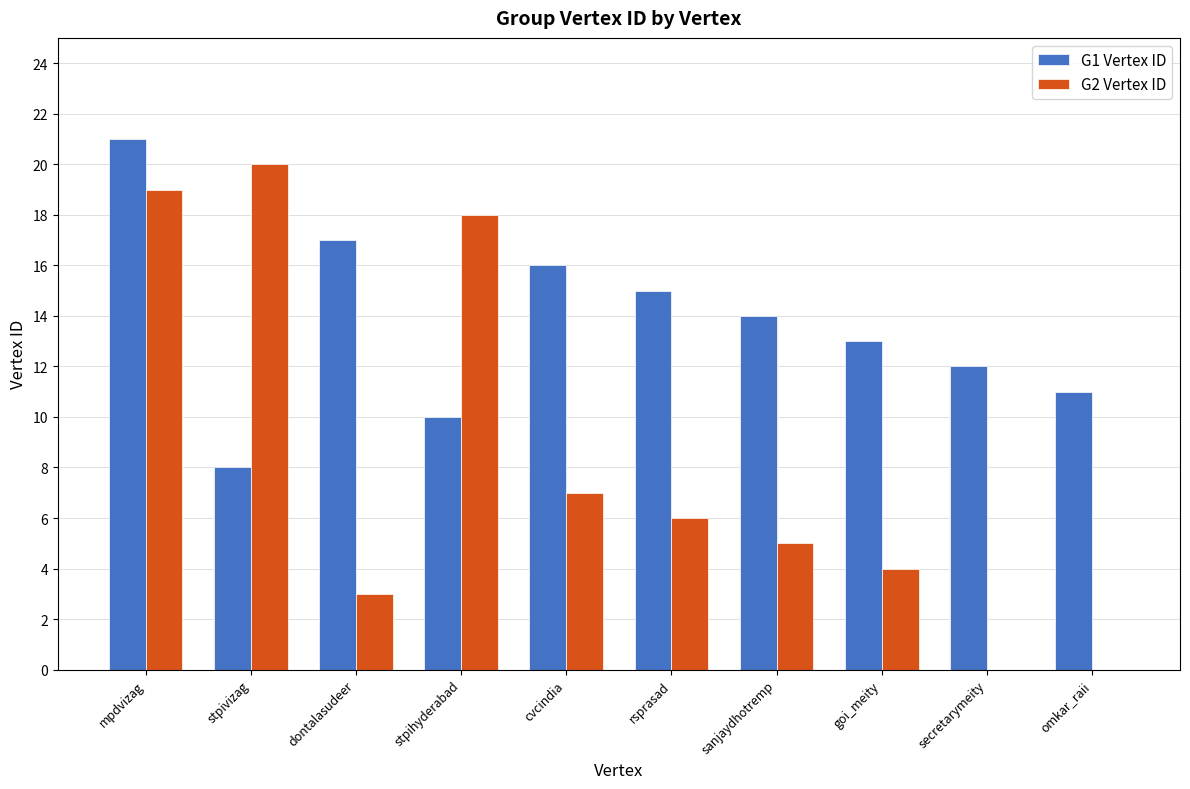

Which category has the highest value in the G1 Vertex ID series?

mpdvizag